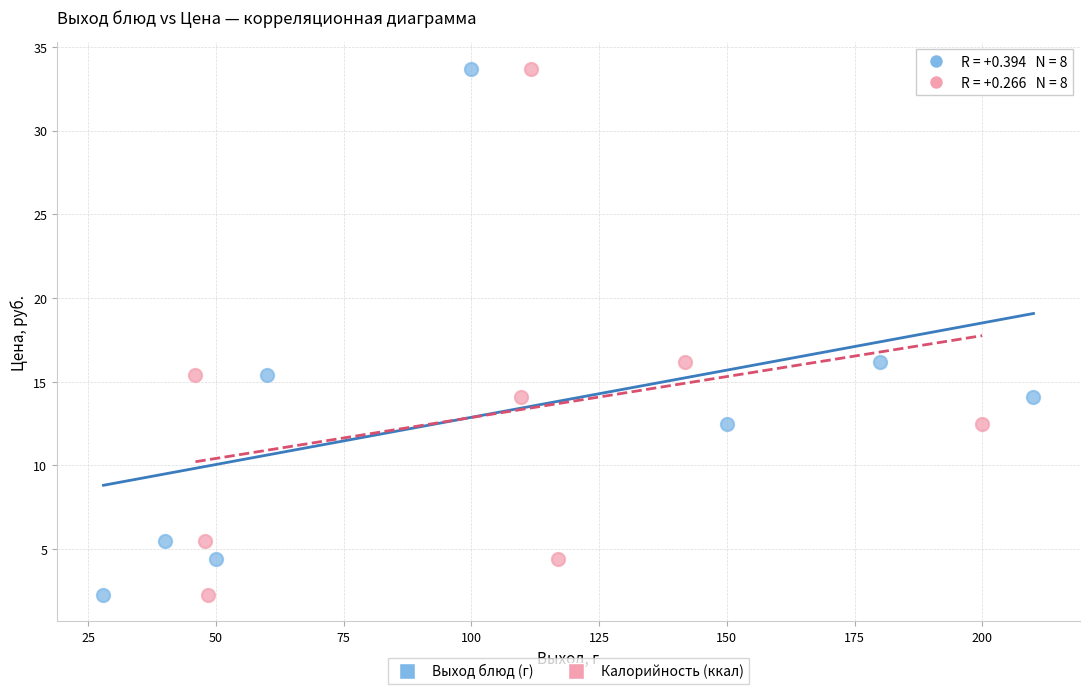

What are all the series names shown in the legend?

Выход блюд (г), Калорийность (ккал)